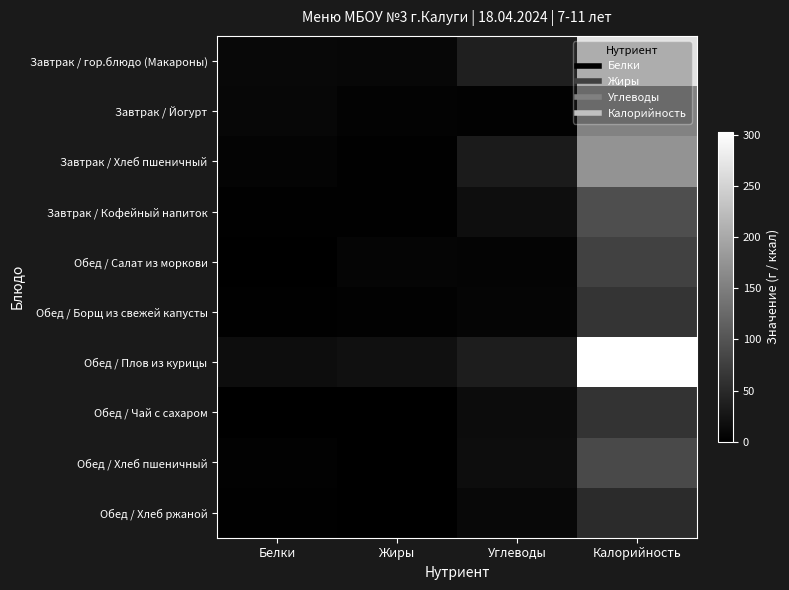

At Калорийность, list the series in order from largest to smallest.

Обед / Плов из курицы, Завтрак / гор.блюдо (Макароны), Завтрак / Хлеб пшеничный, Завтрак / Йогурт, Завтрак / Кофейный напиток, Обед / Хлеб пшеничный, Обед / Салат из моркови, Обед / Борщ из свежей капусты, Обед / Чай с сахаром, Обед / Хлеб ржаной